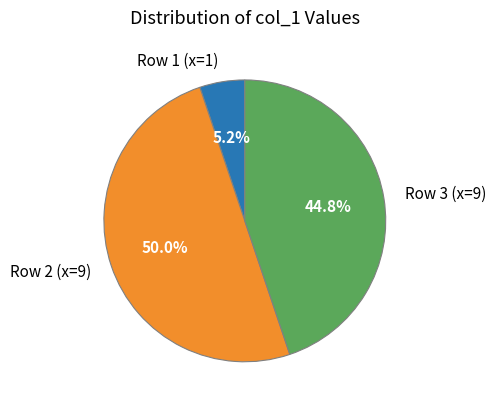

How many segments does this pie chart have?

3